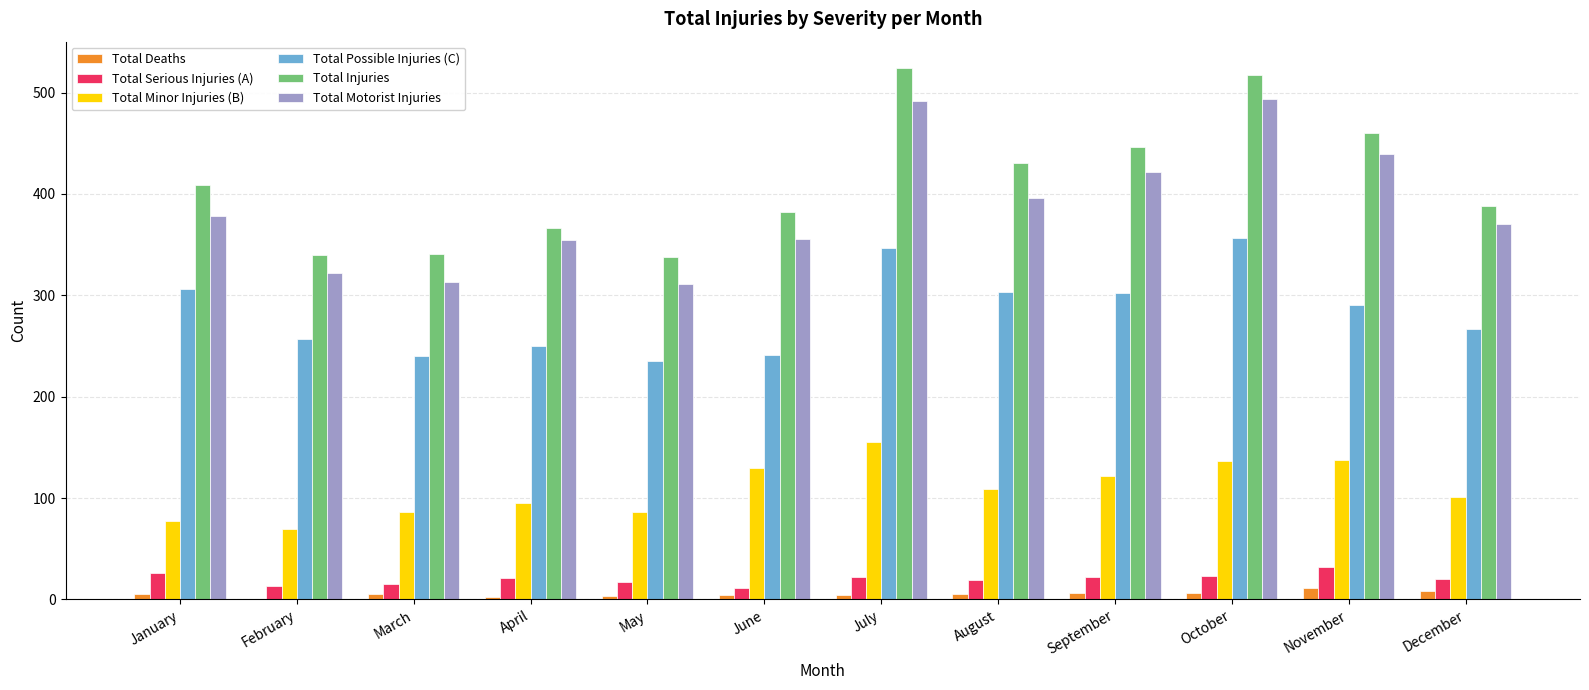

What is the greatest value displayed?

524